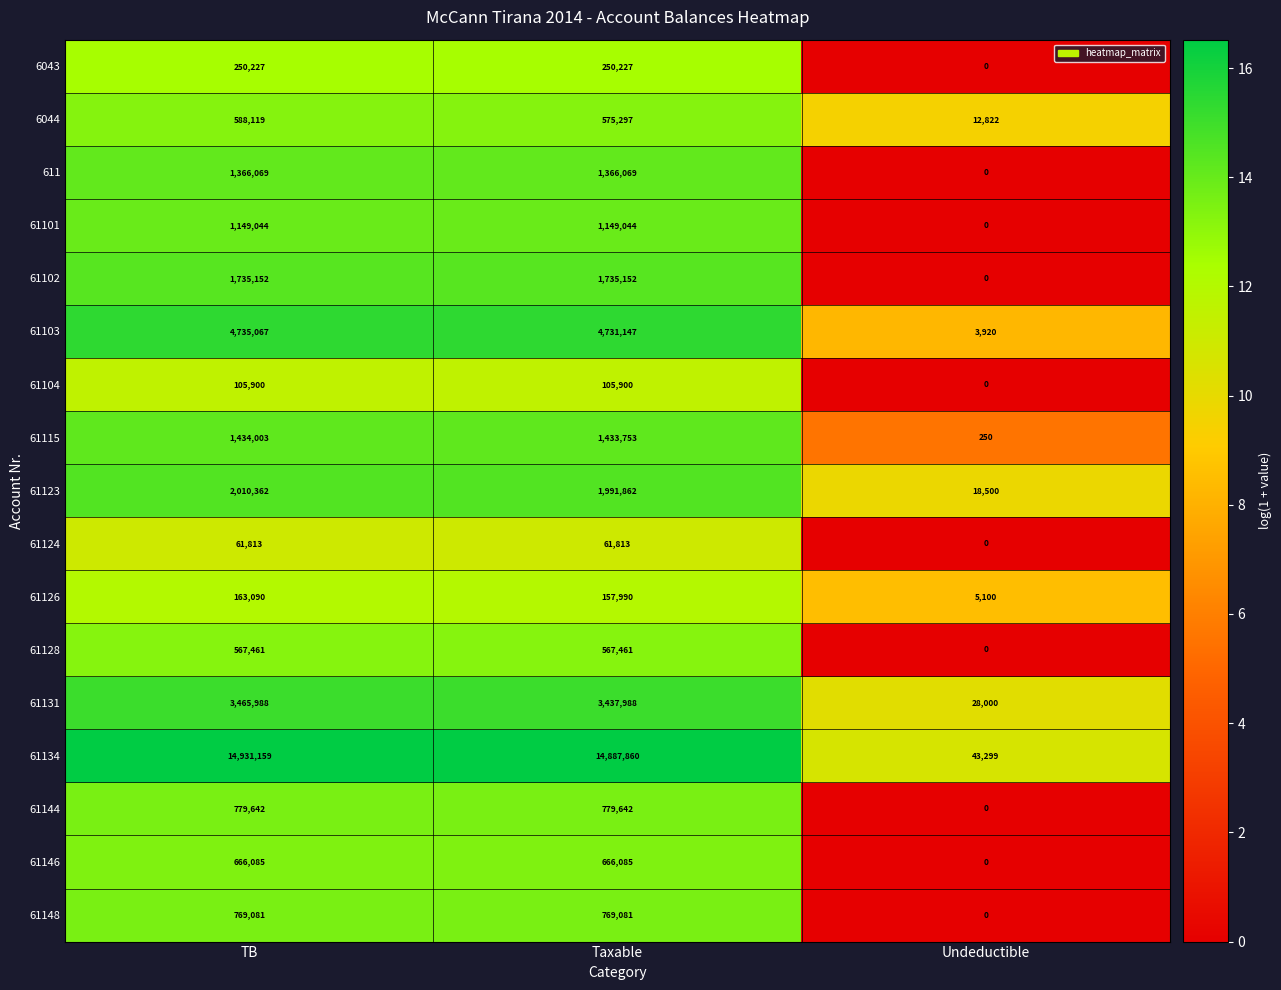

The value of 61102 at Undeductible is 0. True or false?

True